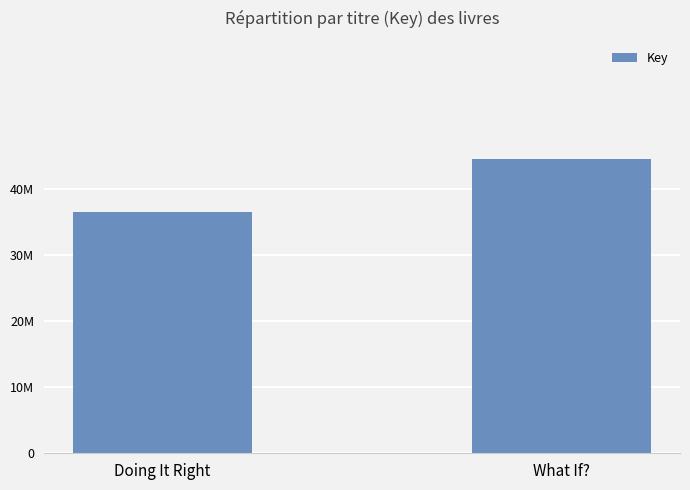

List the labels in order of value, largest first.

What If?, Doing It Right